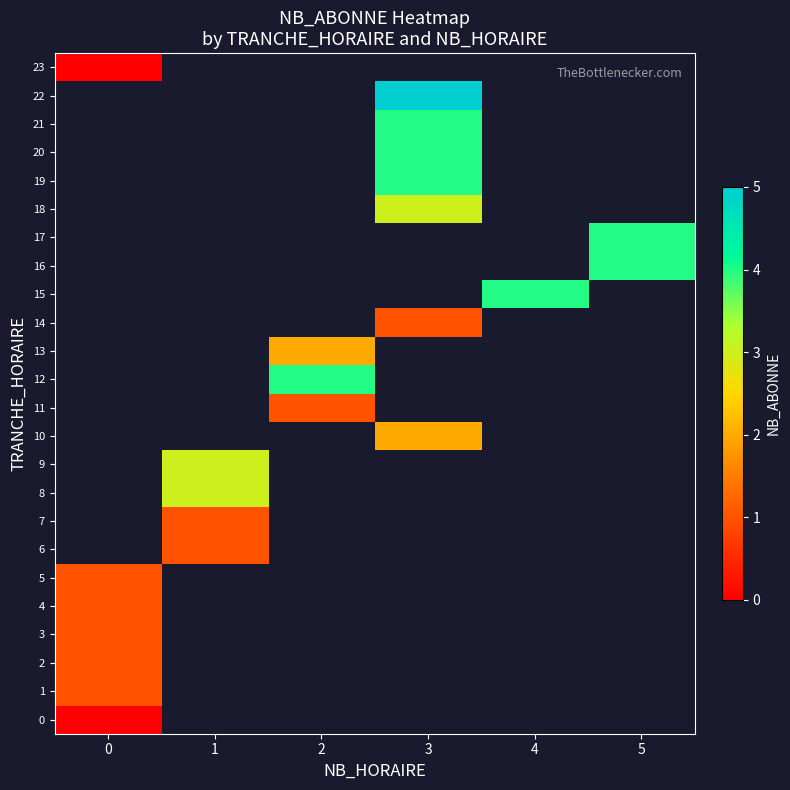

Between 3 and 1, which is larger?

1